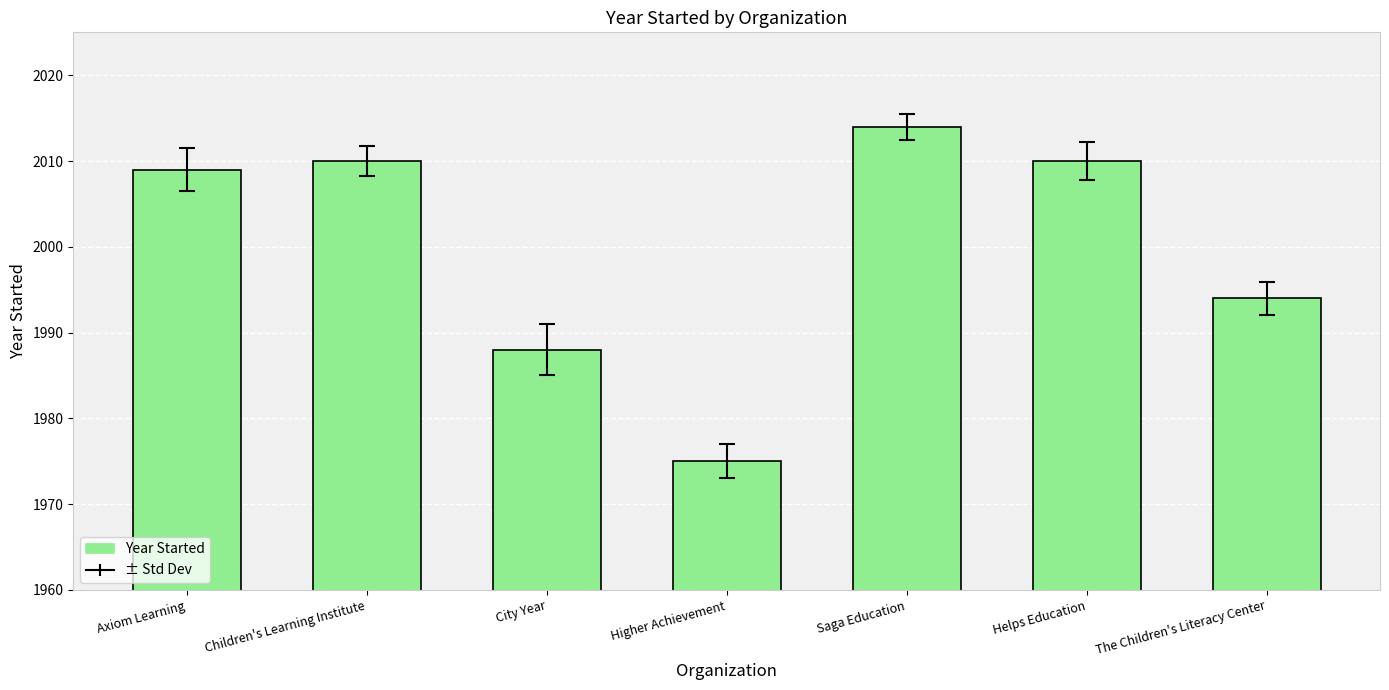

Where is the data nearest to the value 1994?

The Children's Literacy Center